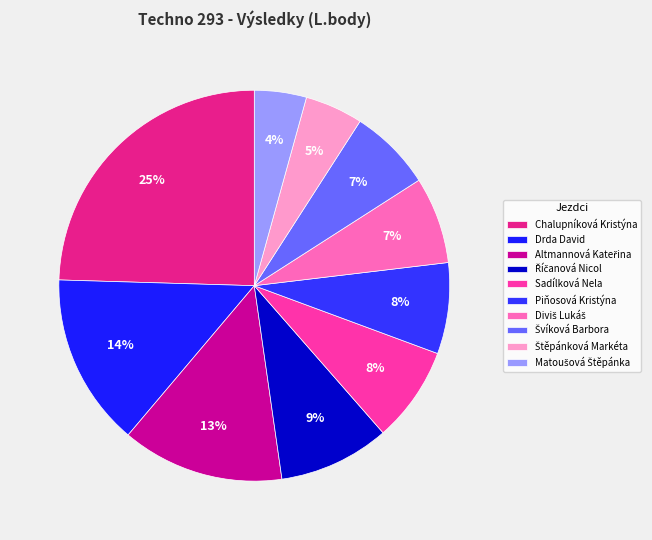

To the nearest percent, what percentage of the pie is Štěpánková Markéta?

5%